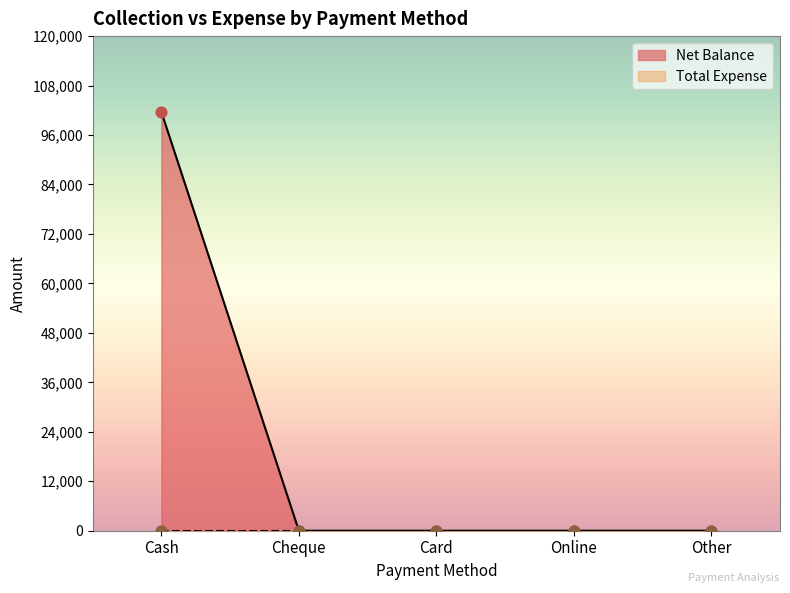

Between Online and Card, which is larger?

Online